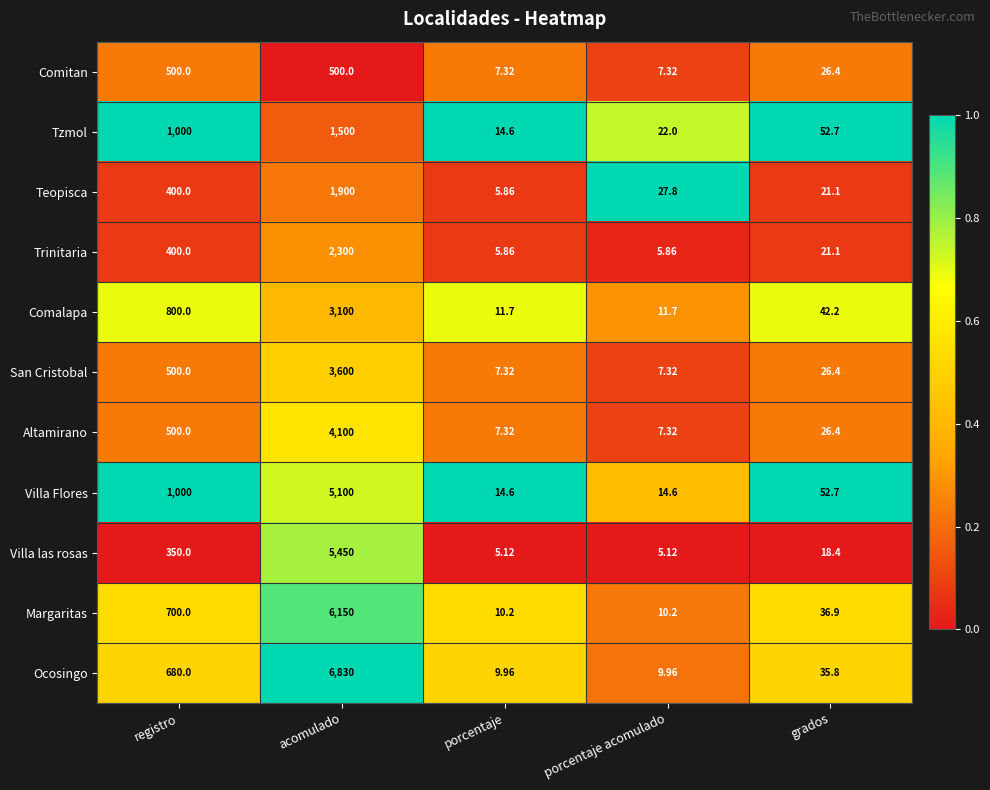

Which series has the widest spread of values?

Ocosingo